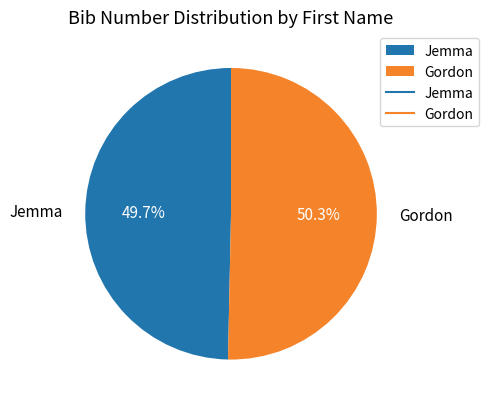

What is the total percentage of Jemma and Gordon?

100.0%